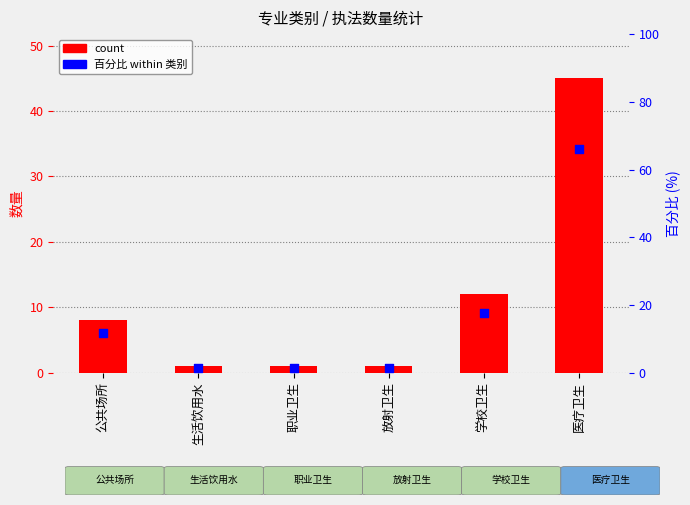

Which series has the largest total across all categories?

百分比